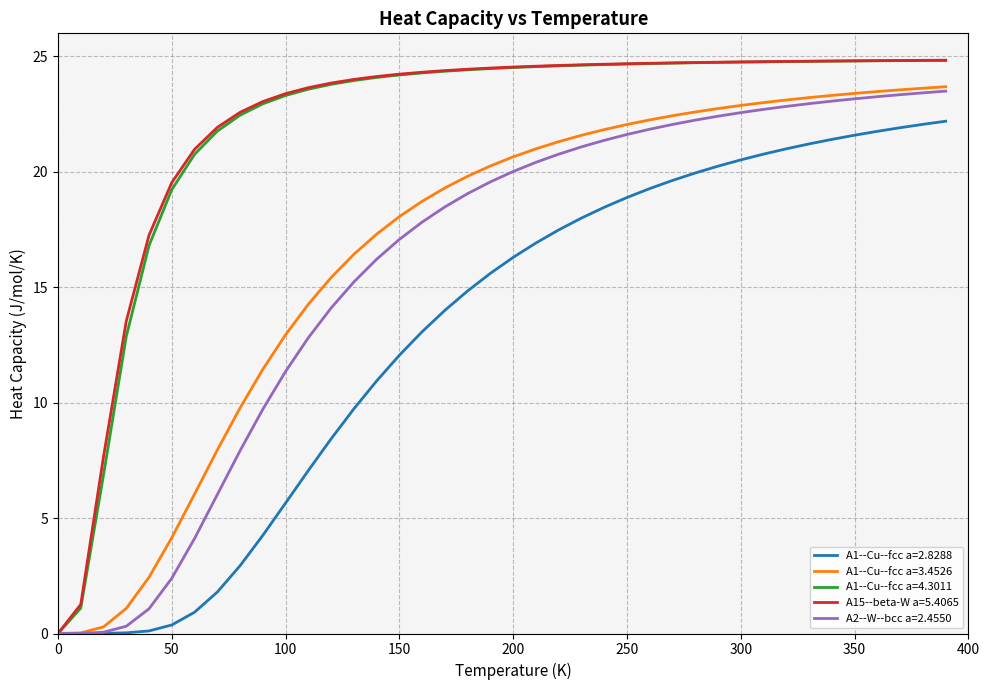

Which series has the widest spread of values?

A15--beta-W a=5.4065